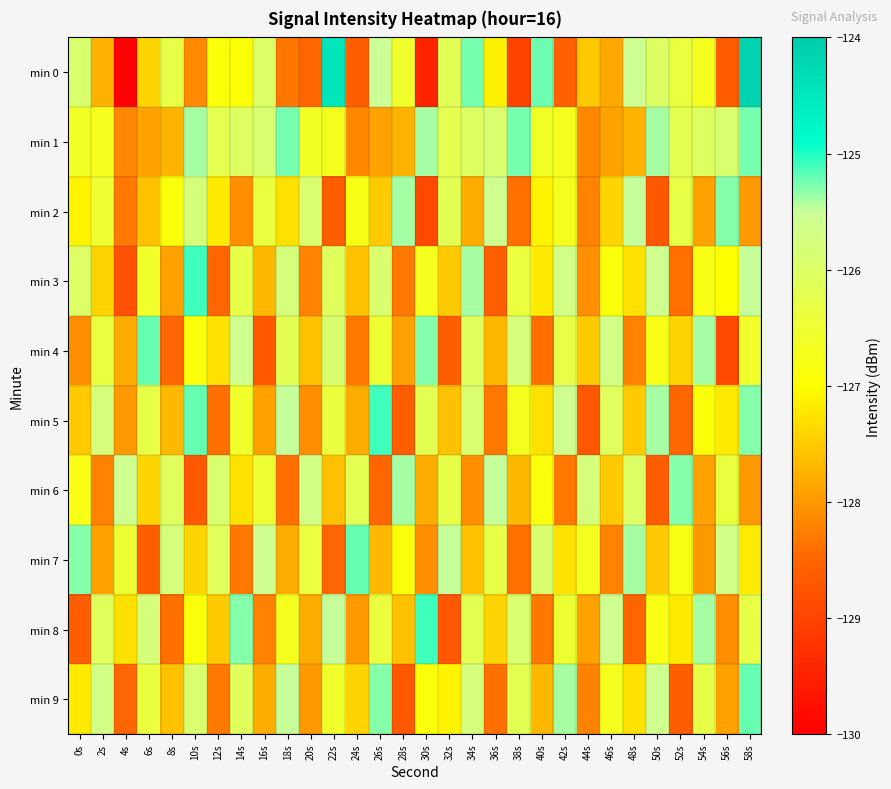

Which series changed the most between 50s and 58s?

min 0